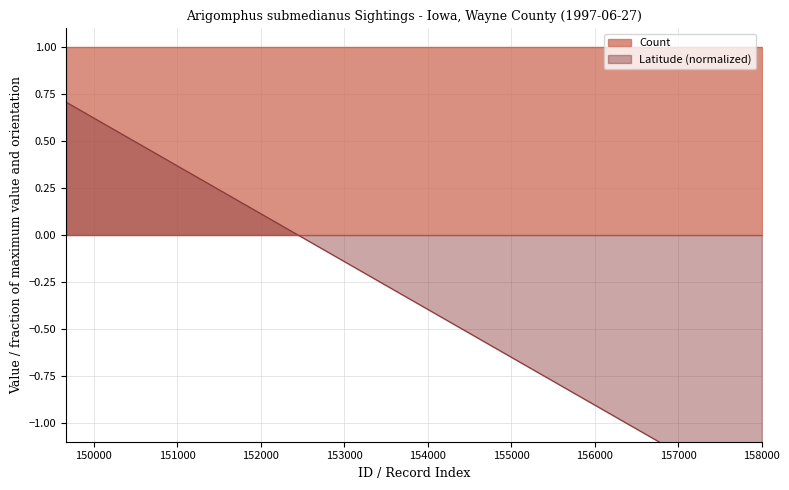

Does the chart have visible grid lines?

Yes